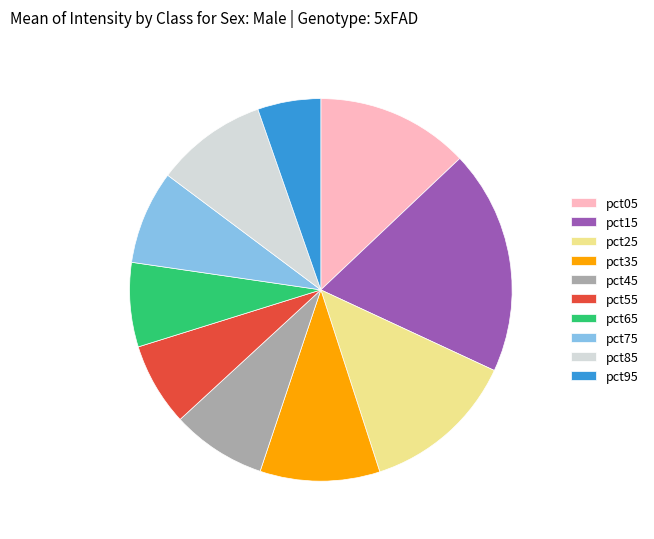

Do pct25 and pct65 together represent more than half of the pie?

No